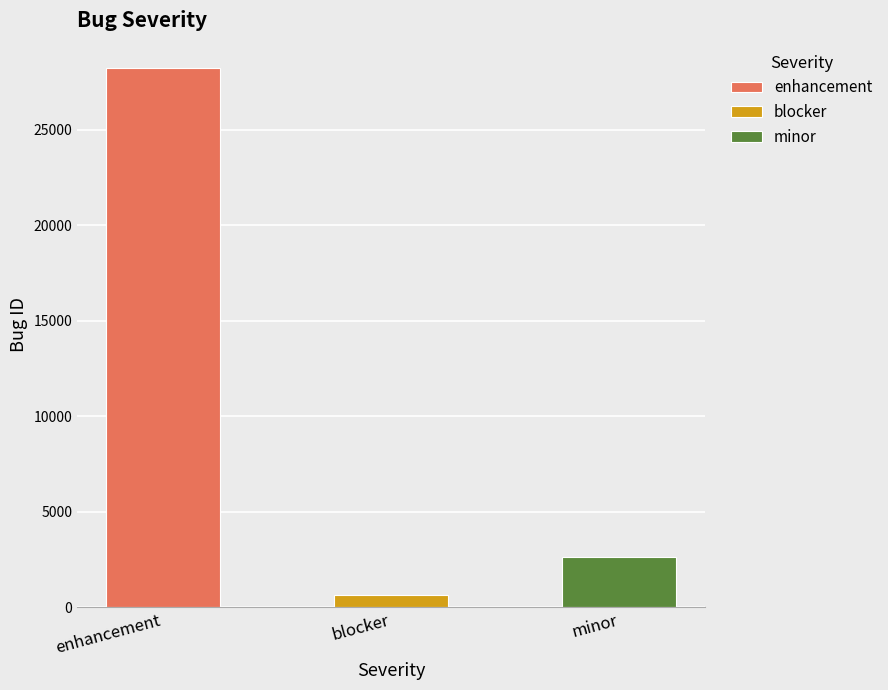

What is the minimum value shown in the chart?

629